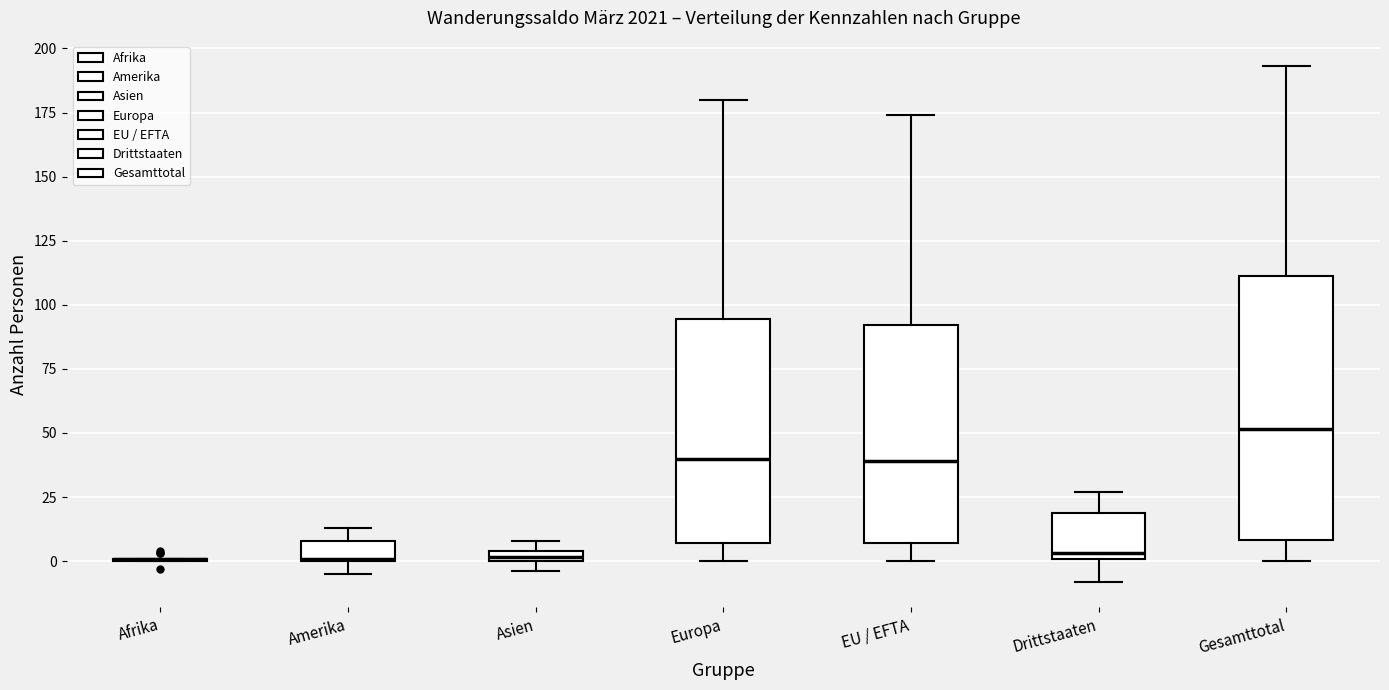

Where does the upper whisker of the box for Gesamttotal end on the y-axis? The values are not printed on the chart, so give them approximately, as read against the axis.

195